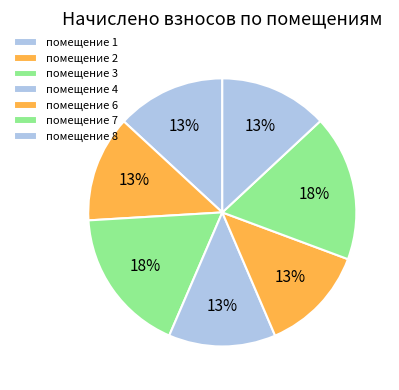

What is the largest slice in the pie chart?

7